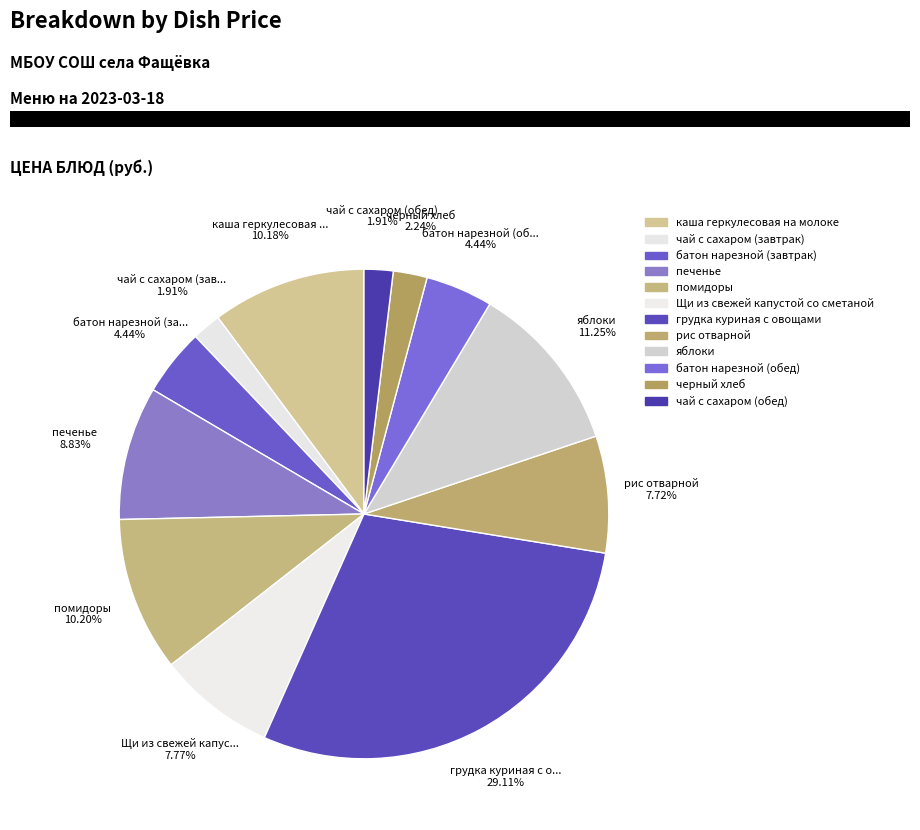

Is печенье the majority of the pie?

No